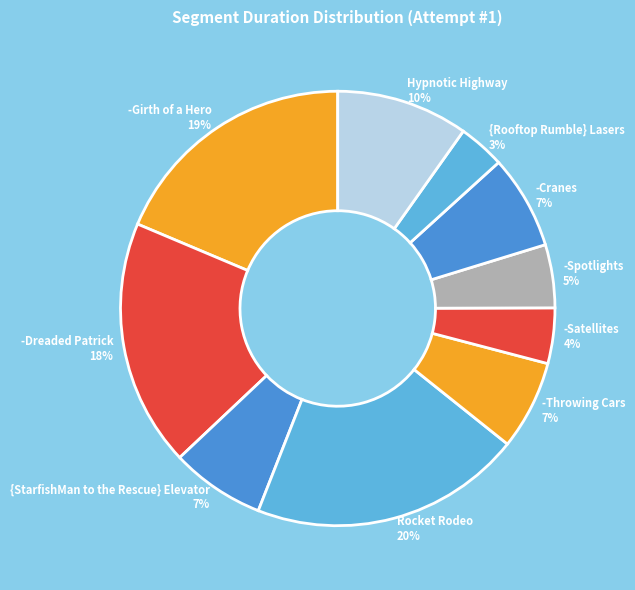

The -Dreaded Patrick slice represents 23% of the pie. True or false?

False